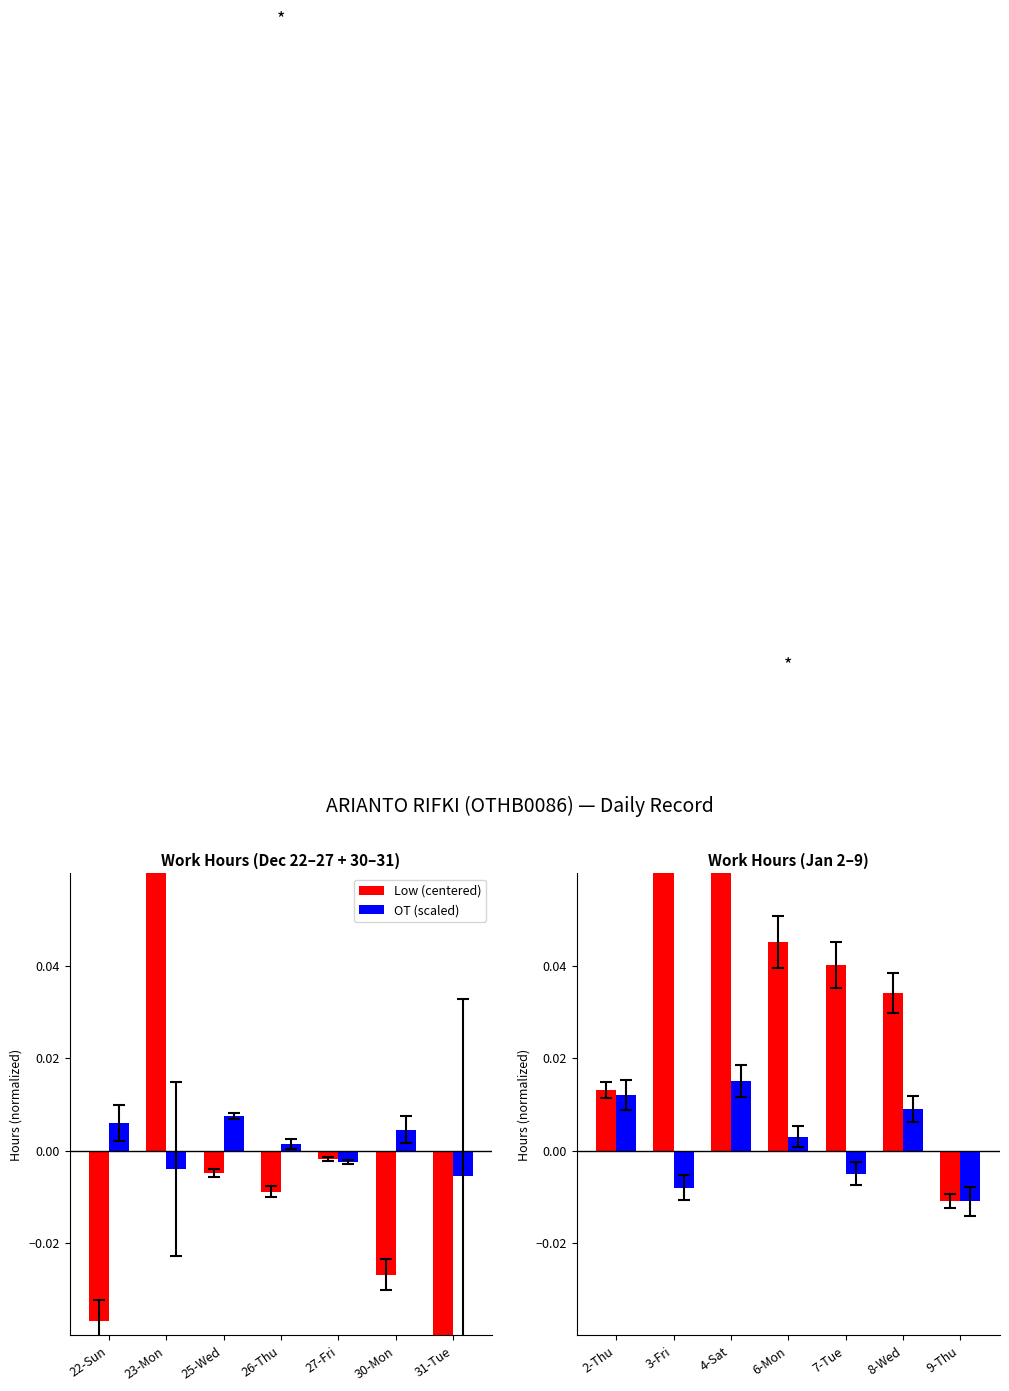

What is the label of the 6th bar from the left?

8-Wed